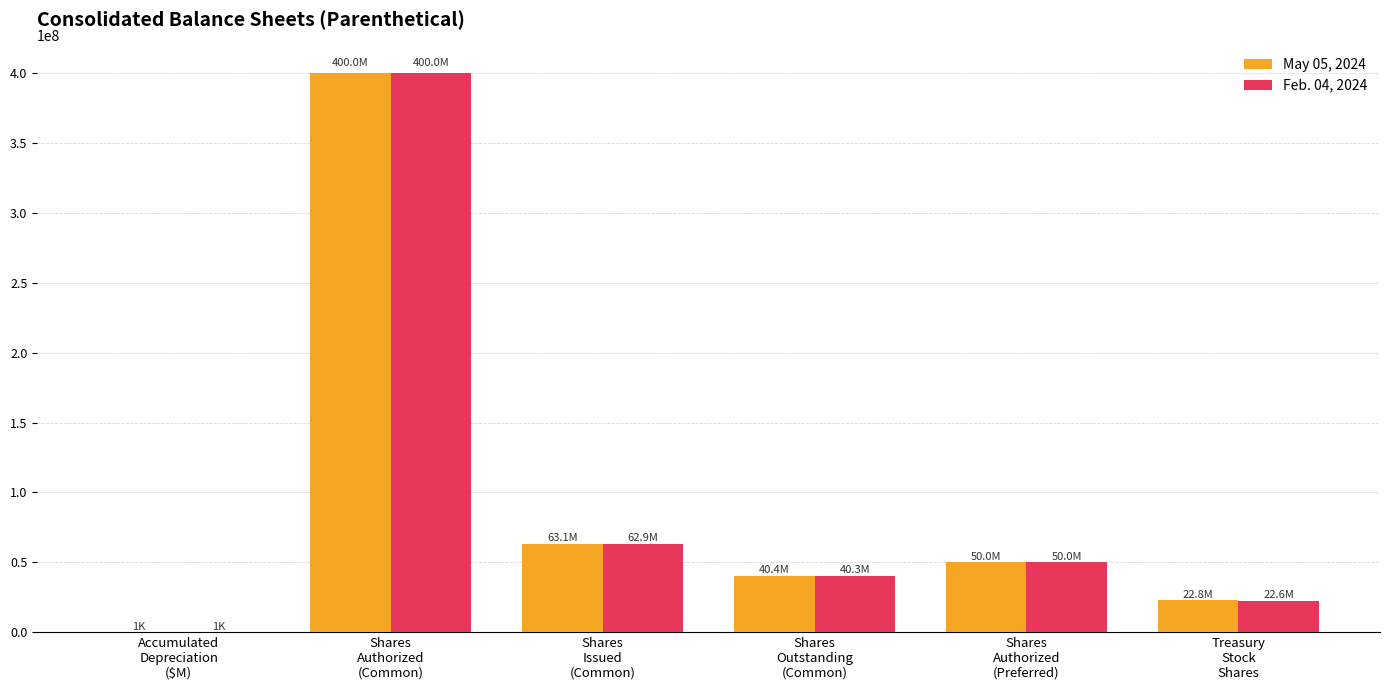

What is the greatest value displayed?

400000000.0